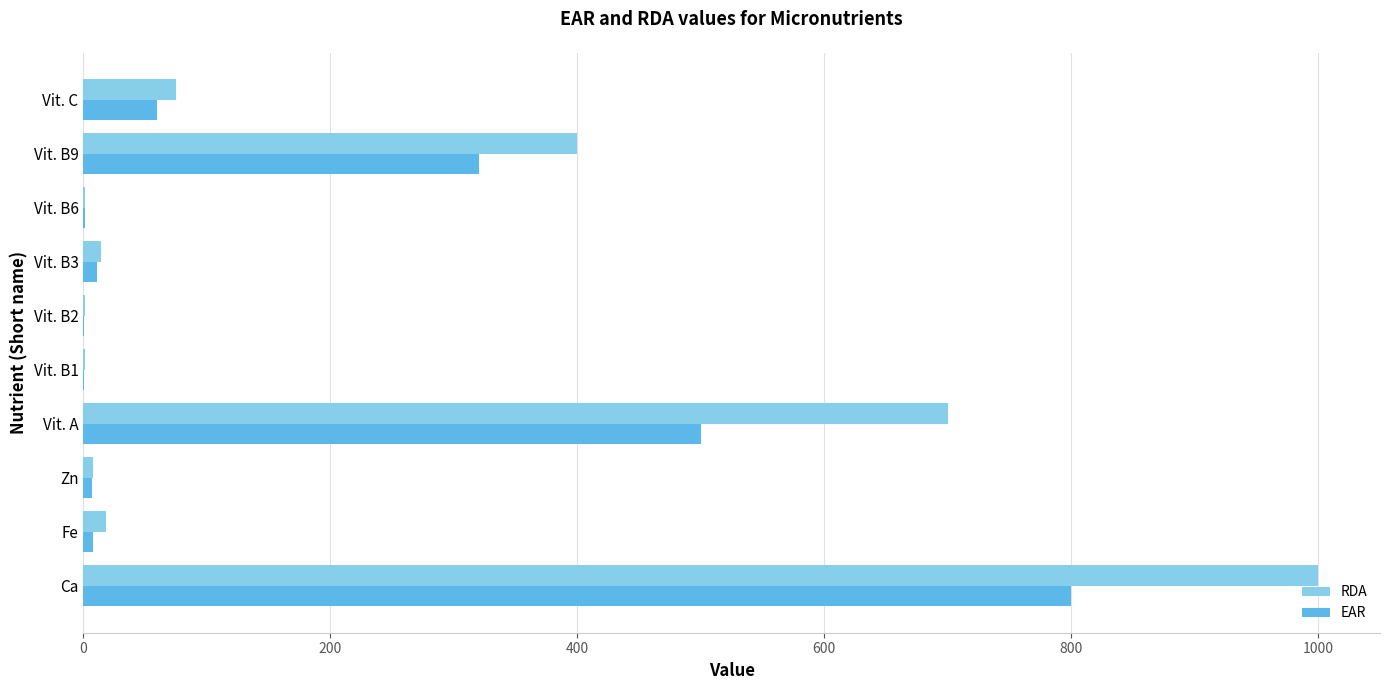

Which series has the largest total across all categories?

RDA